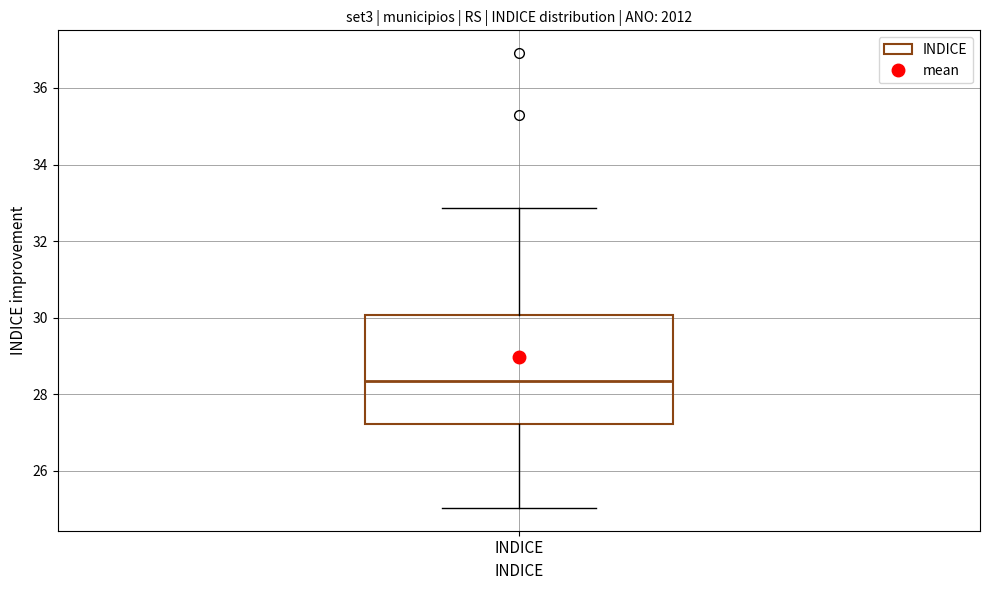

Transcribe this box plot: give where the median line is, the range the box spans, and where the two whiskers end, as read against the y-axis. The values are not printed on the chart, so give them approximately, as read against the axis.

median 28.4, box 27.2 to 30.0, whiskers 25.0 to 32.8